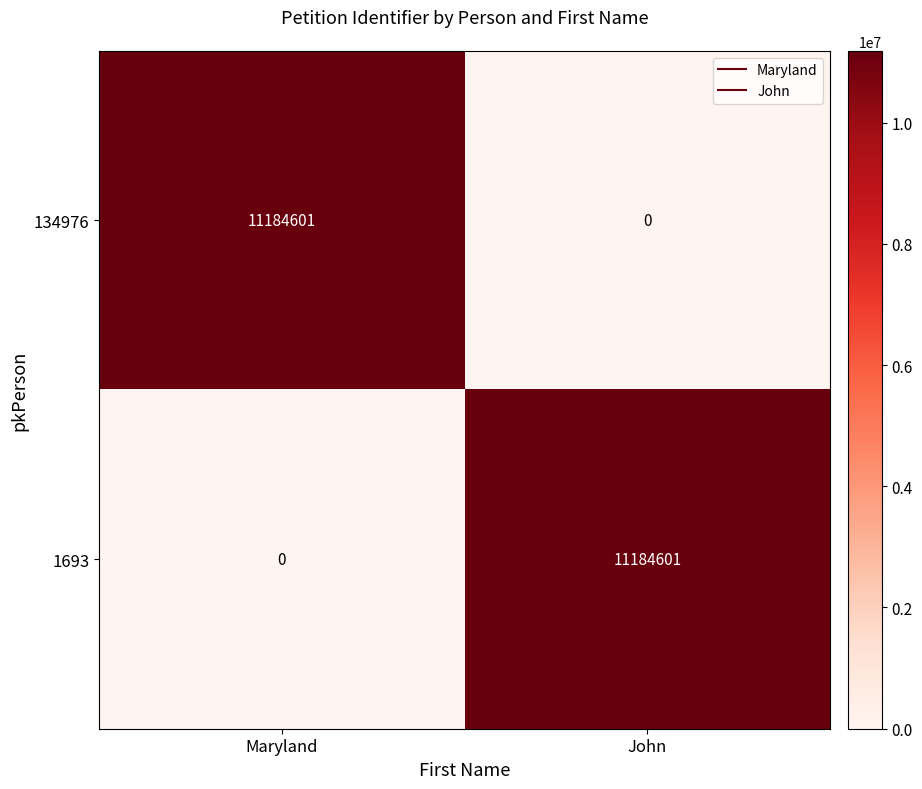

What is the sum of all 1693 values?

11184601